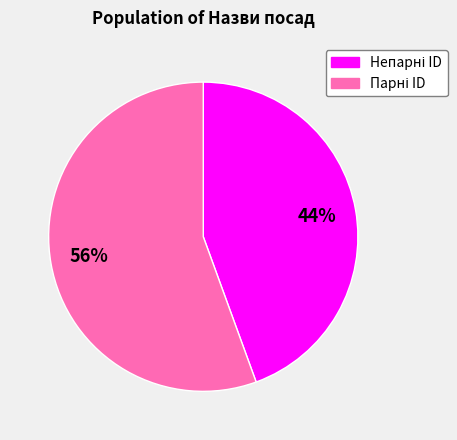

To the nearest percent, what is the average slice percentage?

50%